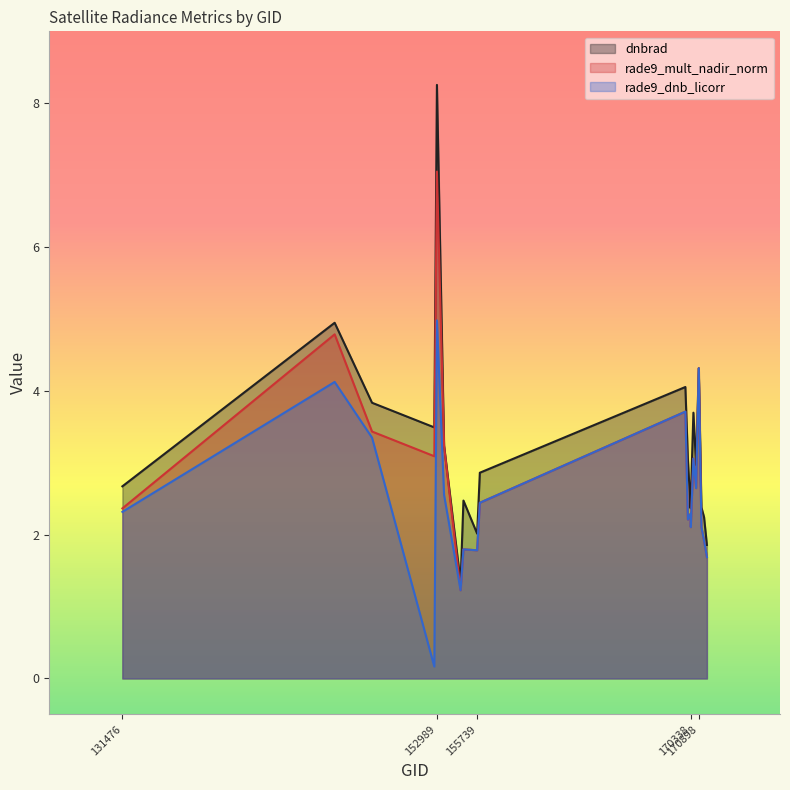

At 155924, list the series in order from smallest to largest.

rade9_mult_nadir_norm, rade9_dnb_licorr, dnbrad